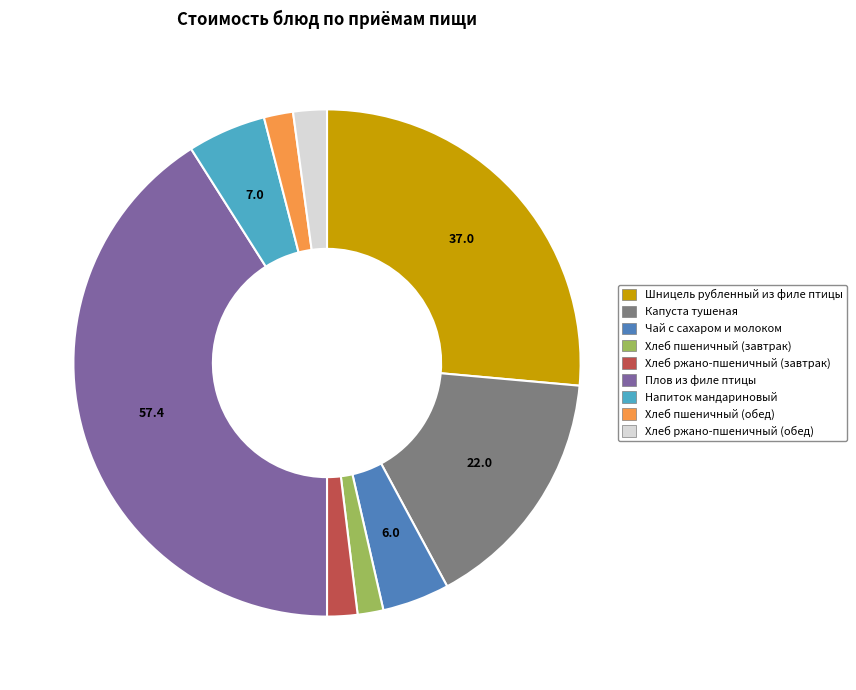

What is the ratio of the value at Хлеб пшеничный (обед) to the value at Хлеб пшеничный (завтрак)?

1.1